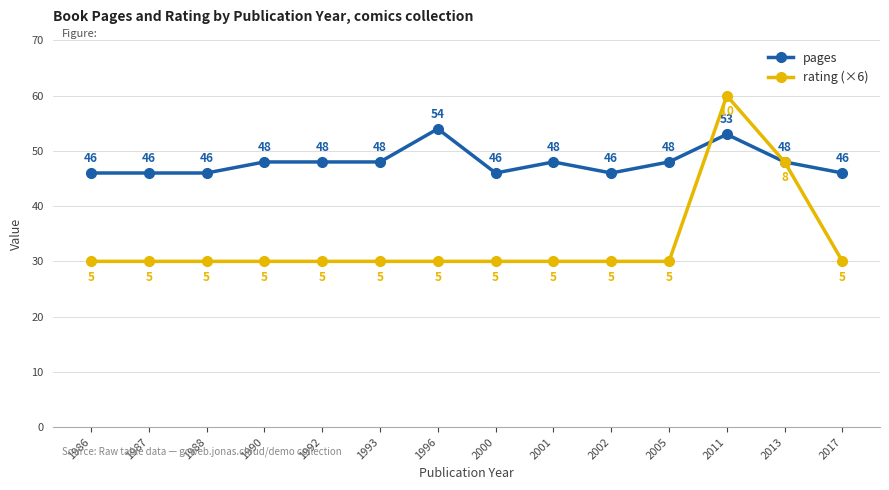

What is the difference between the highest and lowest values at 1996?

24